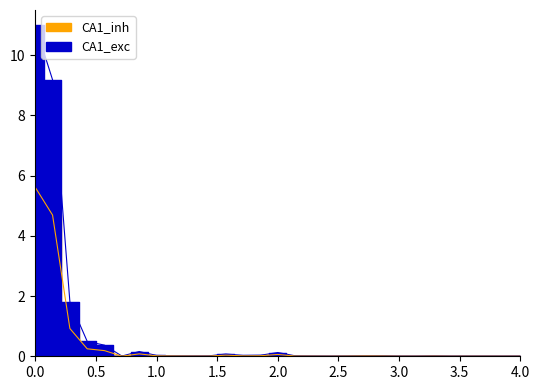

Is this an area chart (filled region under the line)?

No